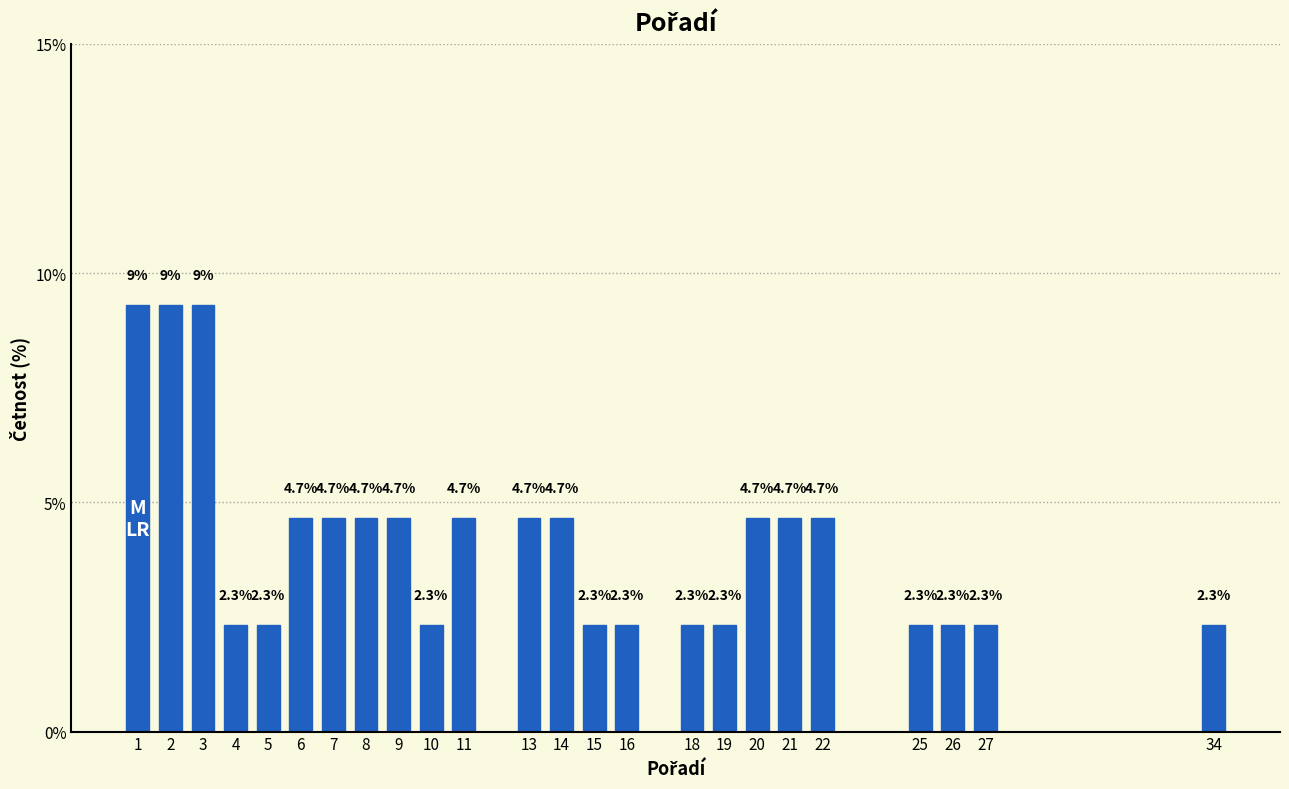

Reading left to right, extract all data points from this chart.

1=9.3	2=9.3	3=9.3	4=2.3	5=2.3	6=4.7	7=4.7	8=4.7	9=4.7	10=2.3	11=4.7	13=4.7	14=4.7	15=2.3	16=2.3	18=2.3	19=2.3	20=4.7	21=4.7	22=4.7	25=2.3	26=2.3	27=2.3	34=2.3